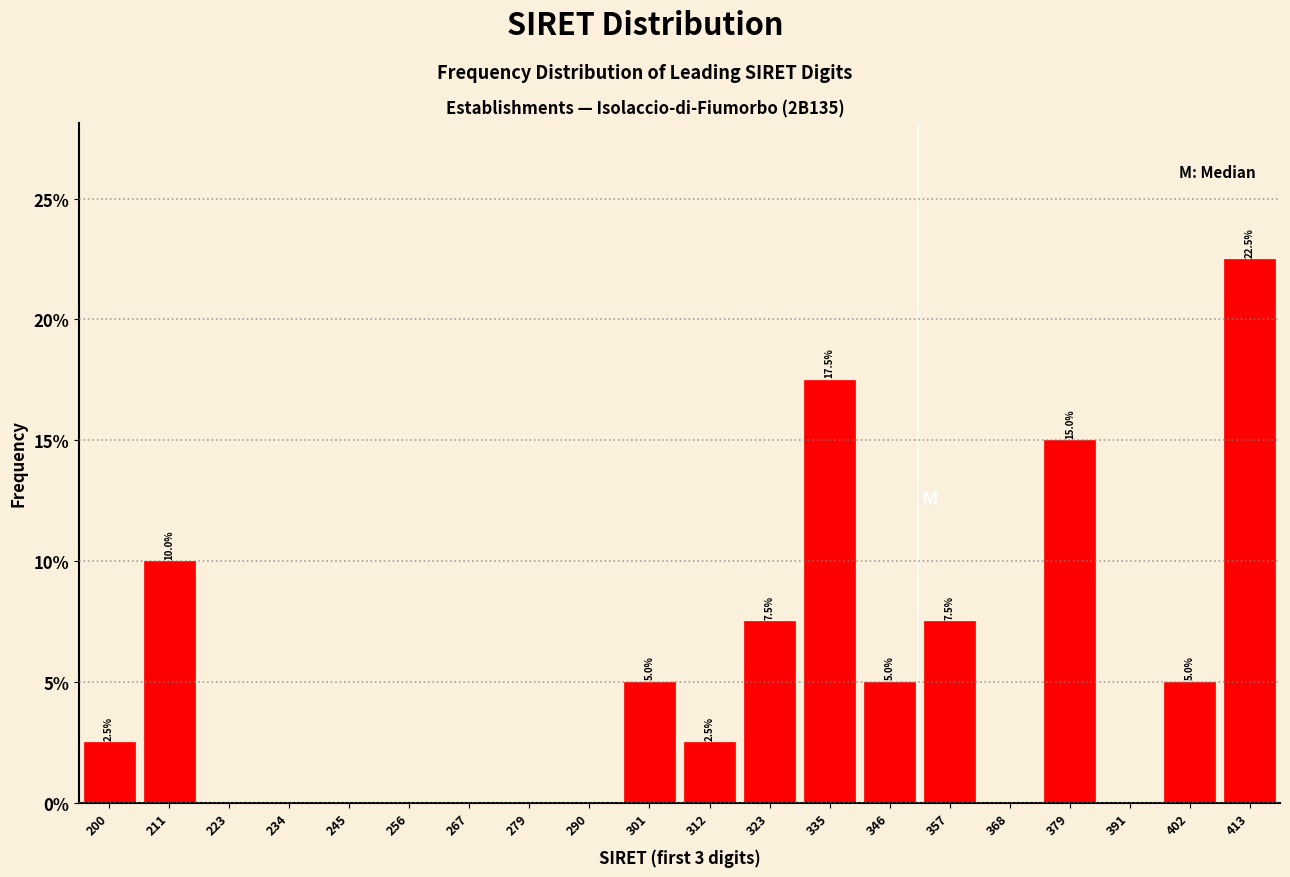

Over which range of the x-axis is the bar tallest?

407.8 to 419.0